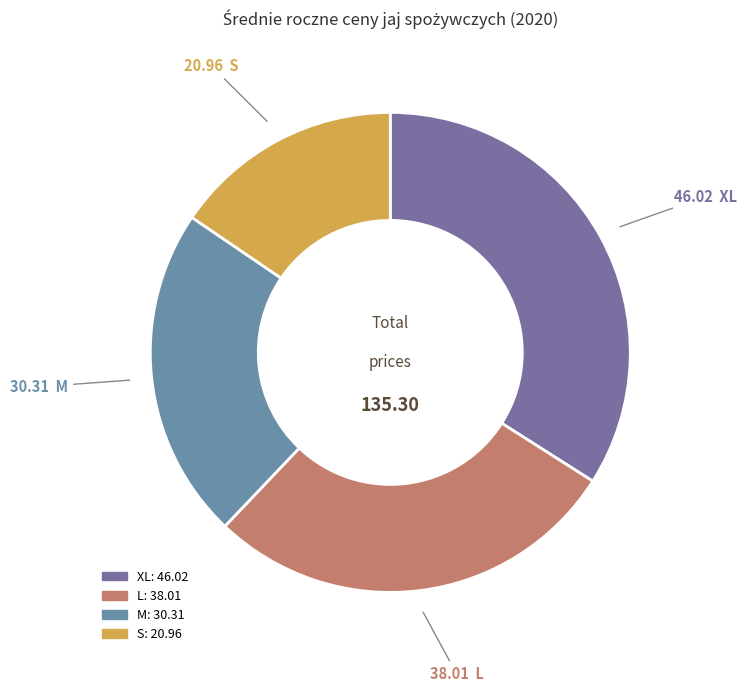

Count the number of slices in the pie.

4